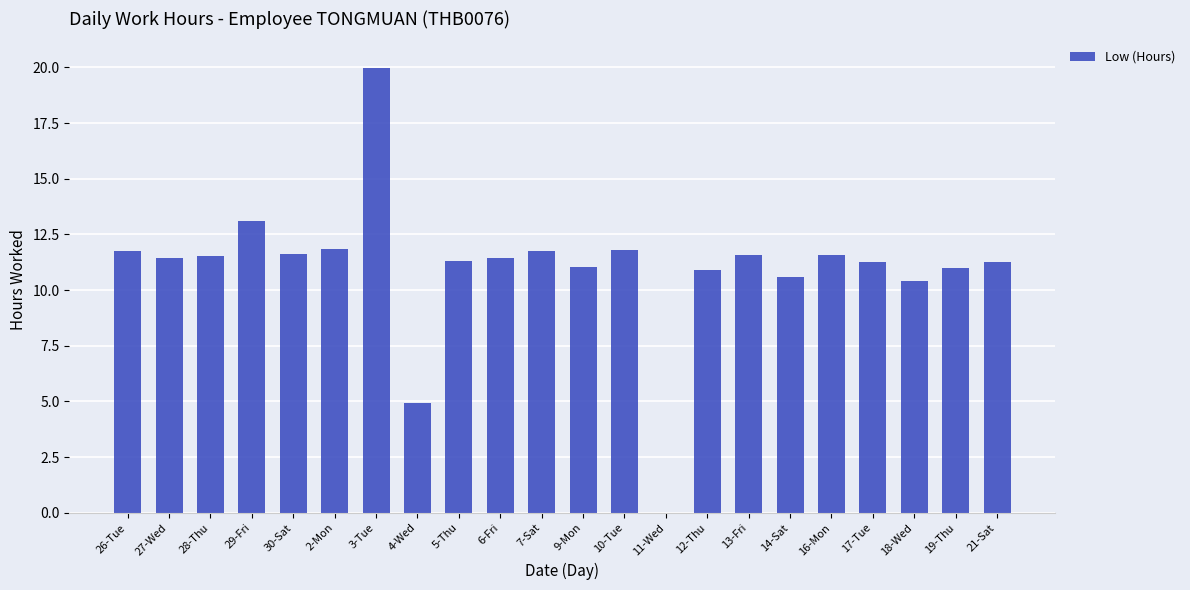

What is the change in value from 16-Mon to 19-Thu?

-0.6